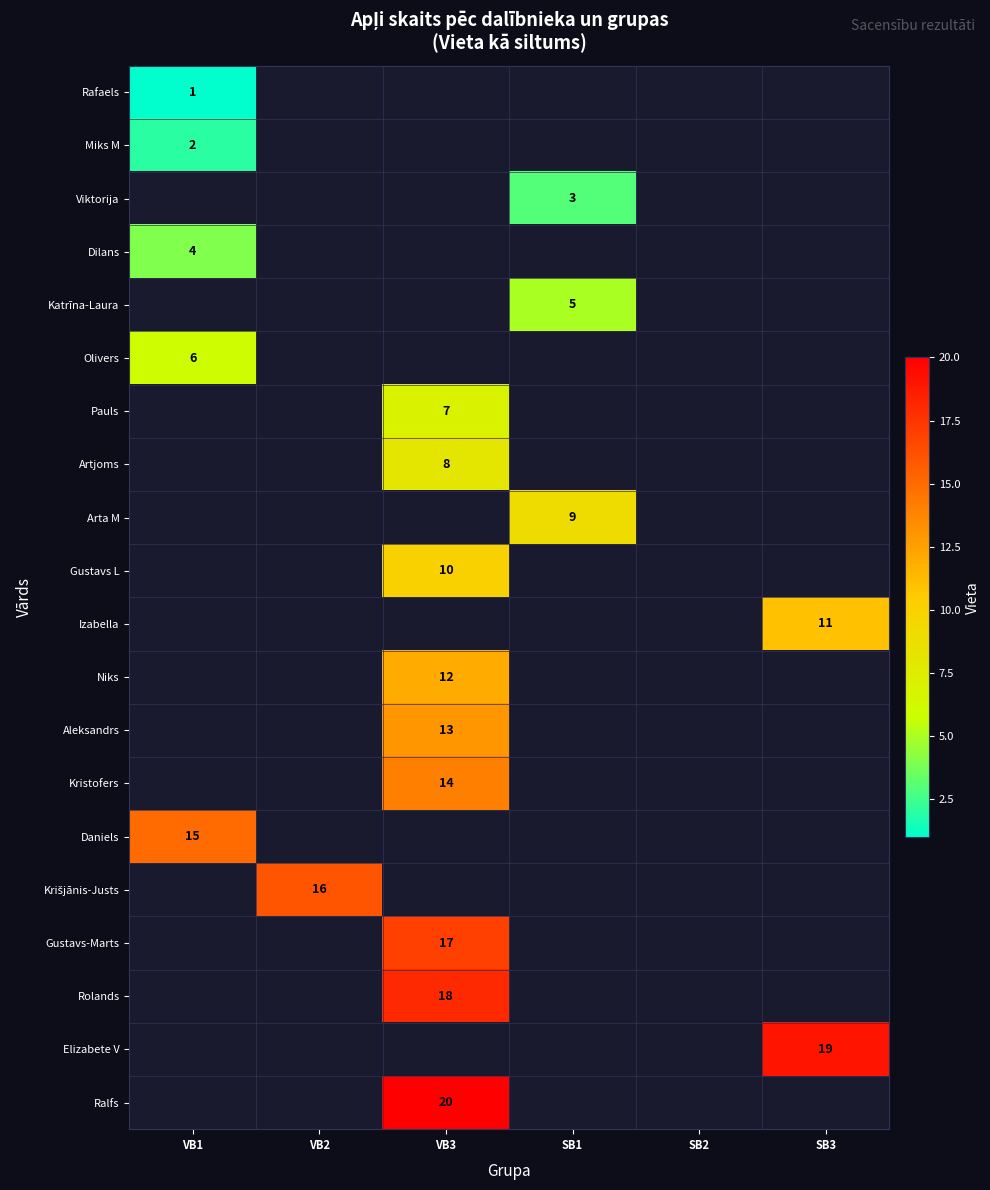

How many series are shown in this chart?

20